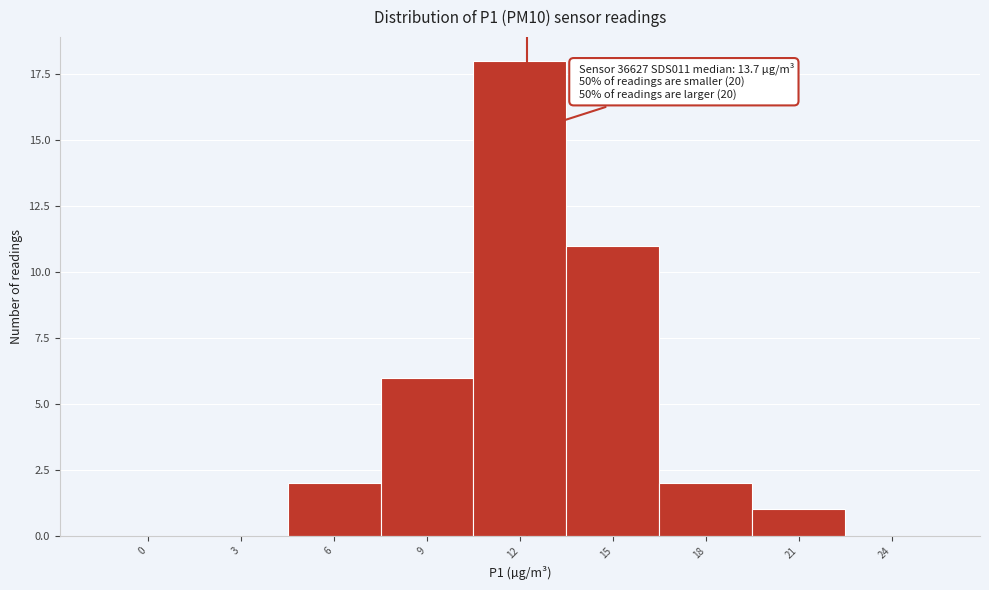

Reading right to left, extract all data points from this chart.

24=0	21=1	18=2	15=11	12=18	9=6	6=2	3=0	0=0